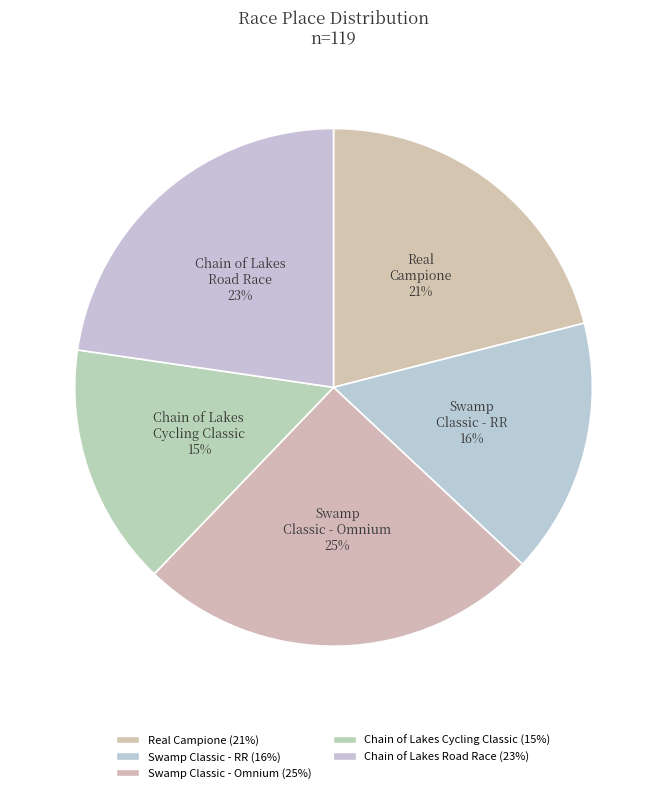

How many segments does this pie chart have?

5